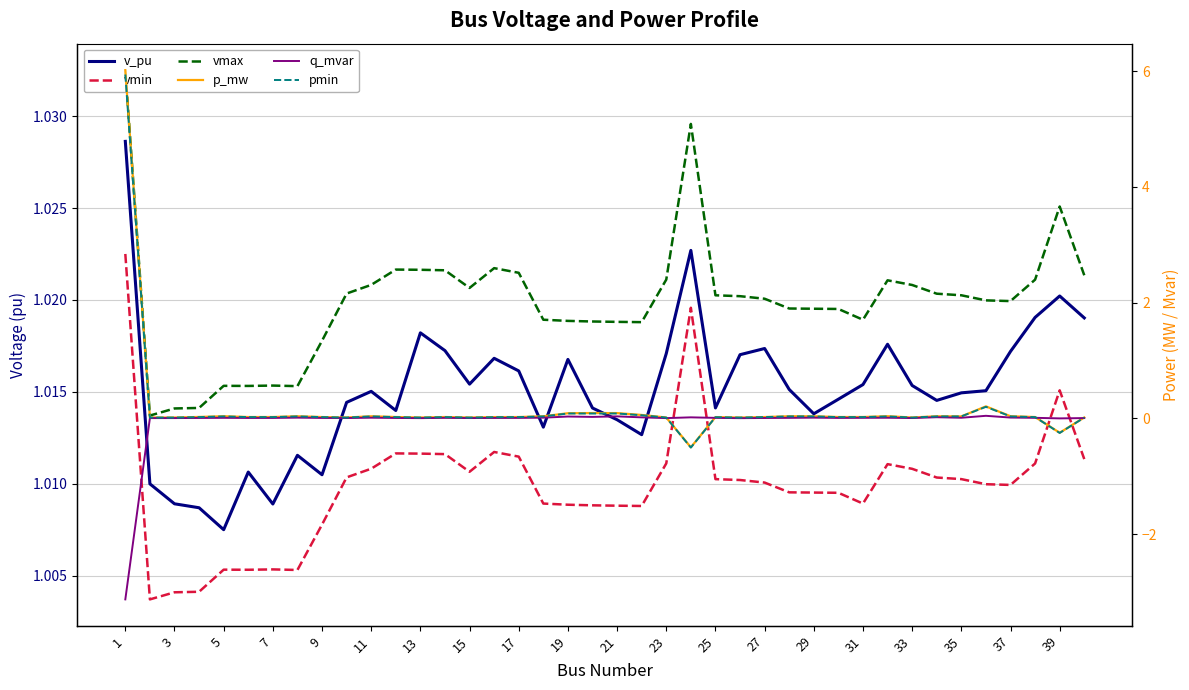

True or false: v_pu and q_mvar cross at least once.

False